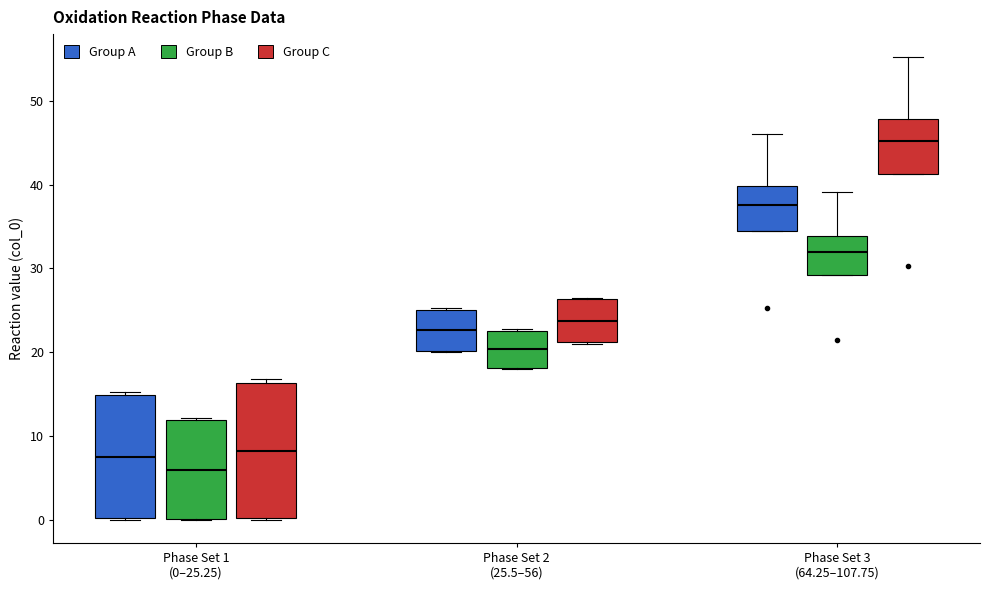

Where is the upper edge of the box for Phase Set 3 (64.25–107.75) (Group B) on the y-axis? The values are not printed on the chart, so give them approximately, as read against the axis.

34